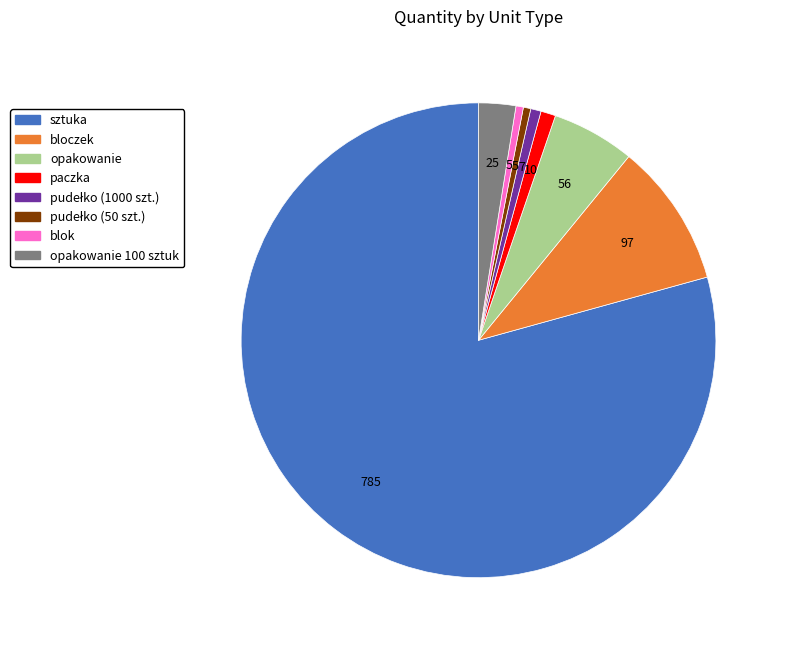

Count the number of slices in the pie.

8